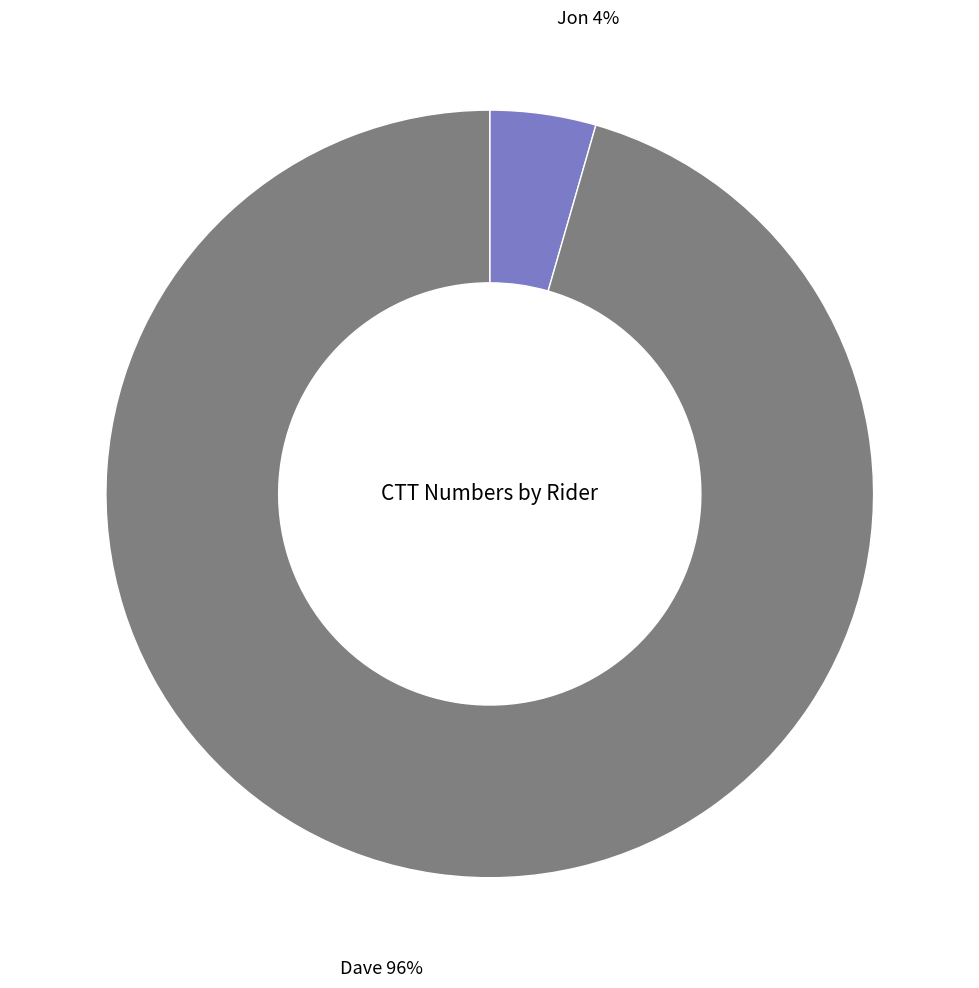

To the nearest percent, what portion does Jon represent?

4%